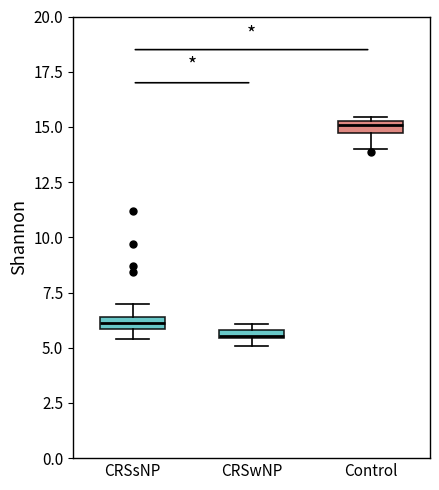

Where is the upper edge of the box for CRSsNP on the y-axis? The values are not printed on the chart, so give them approximately, as read against the axis.

6.5